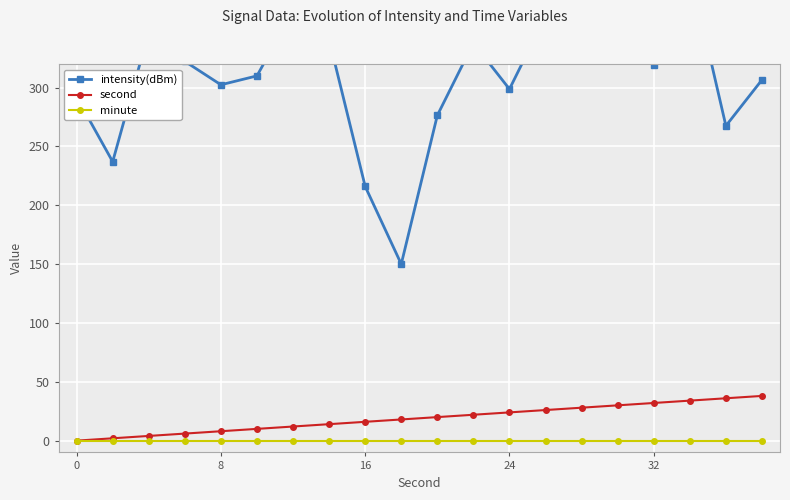

The minute series shows 0 at 16. True or false?

True